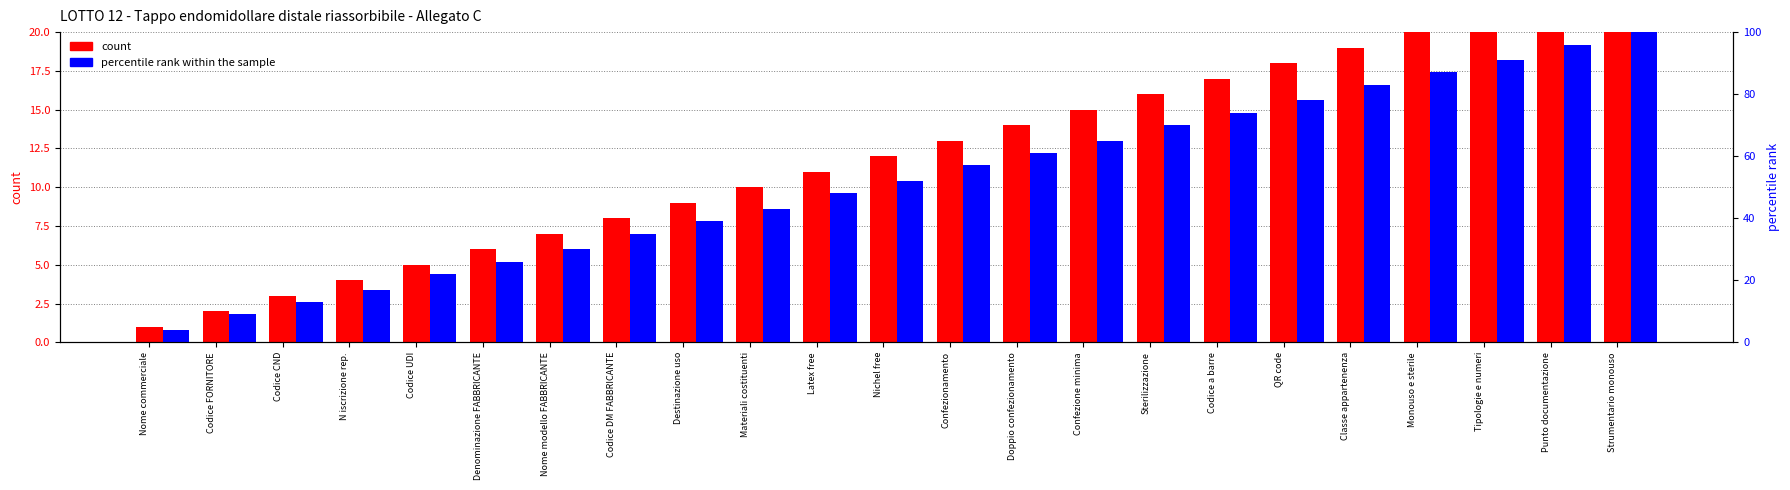

Reading left to right, extract all data points from this chart.

count: 1	2	3	4	5	6	7	8	9	10	11	12	13	14	15	16	17	18	19	20	21	22	23
percentile rank within the sample: 4	9	13	17	22	26	30	35	39	43	48	52	57	61	65	70	74	78	83	87	91	96	100